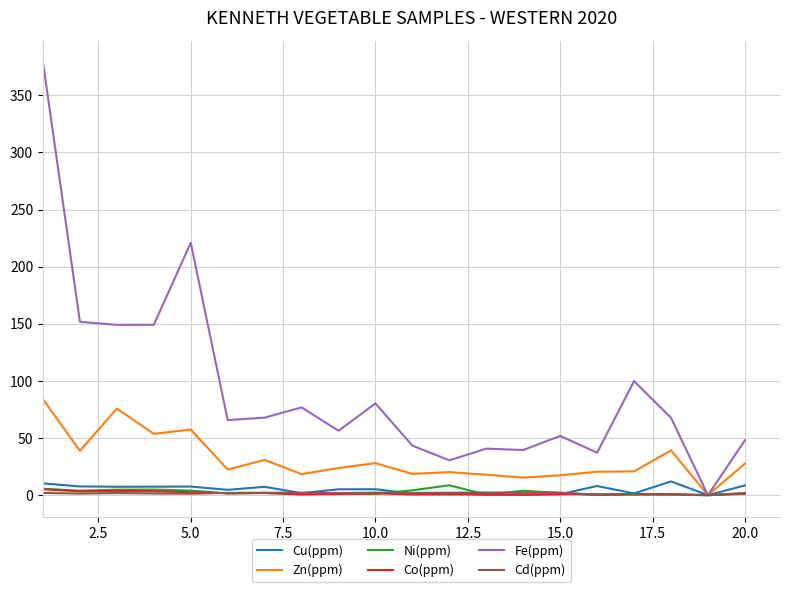

Which series has the largest range (max minus min)?

Fe(ppm)